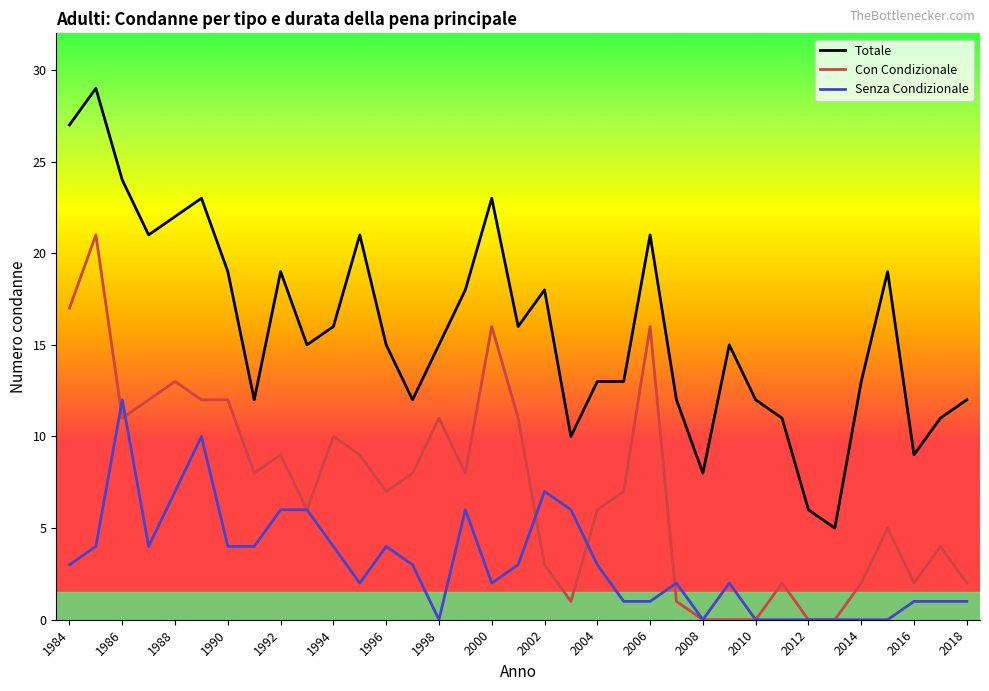

Which series has the largest total across all categories?

Totale